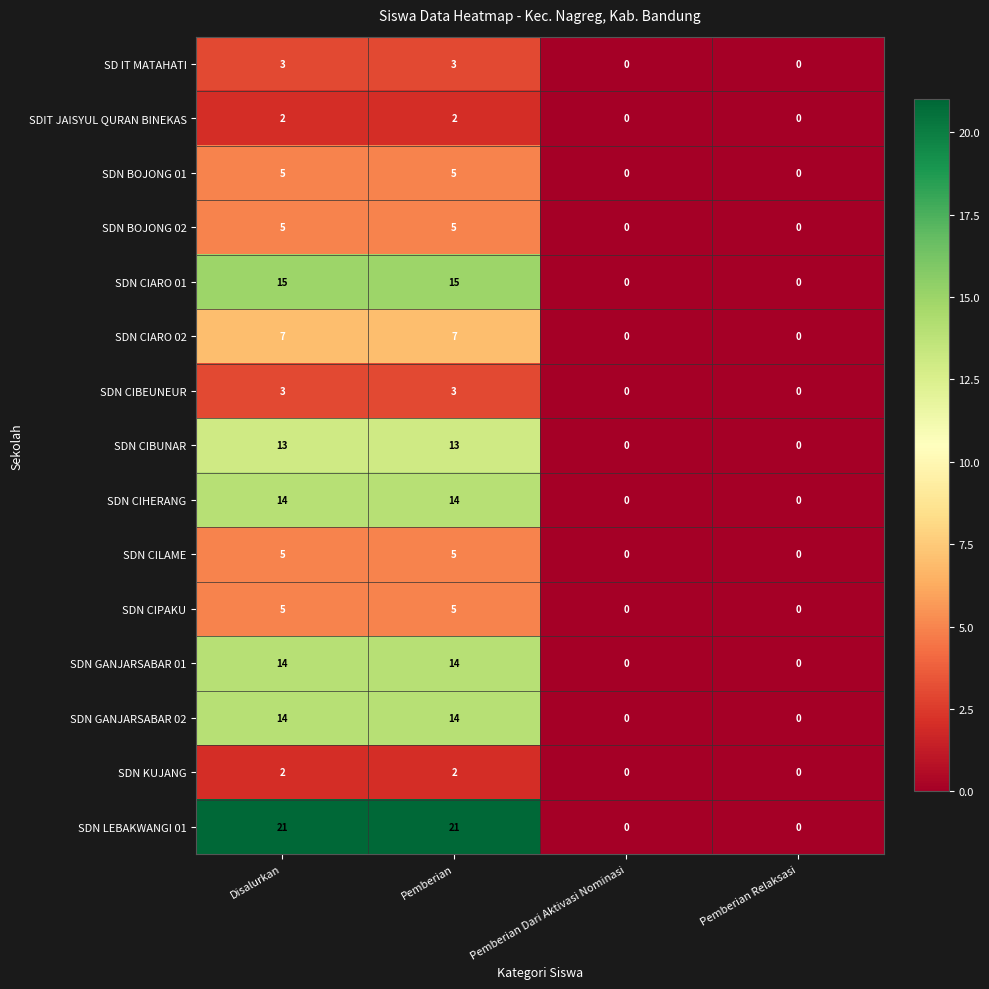

The SDN BOJONG 02 series shows 3 at Pemberian Dari Aktivasi Nominasi. True or false?

False